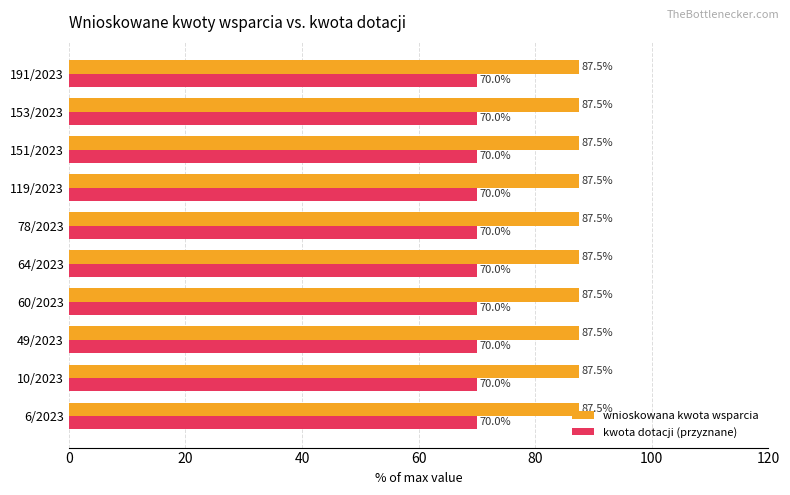

Is it true that kwota dotacji (przyznane) equals 70.0 at 64/2023?

True